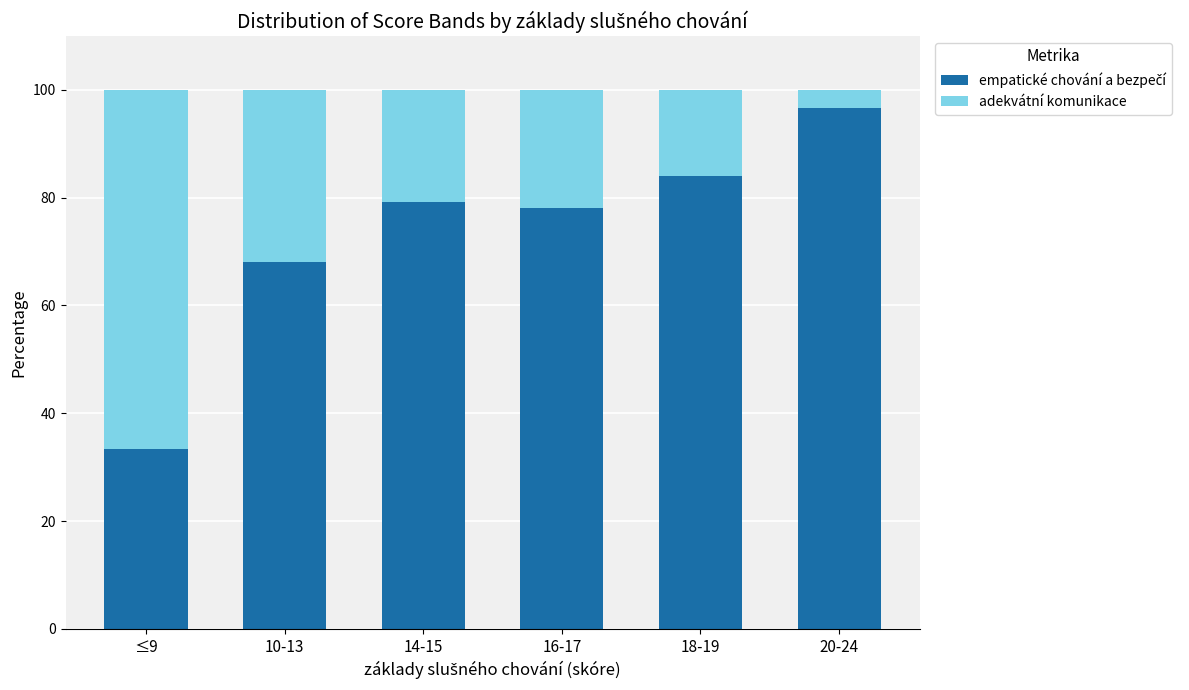

What is the total value across all series at 16-17?

100.0